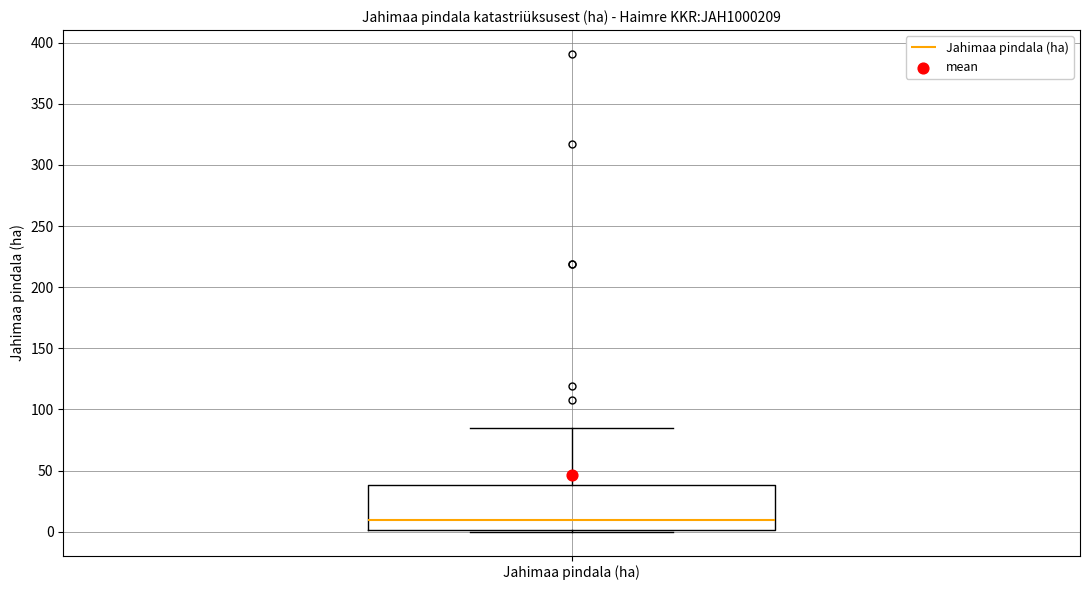

Transcribe this box plot: give where the median line is, the range the box spans, and where the two whiskers end, as read against the y-axis. The values are not printed on the chart, so give them approximately, as read against the axis.

median 10, box 0 to 40, whiskers 0 to 85